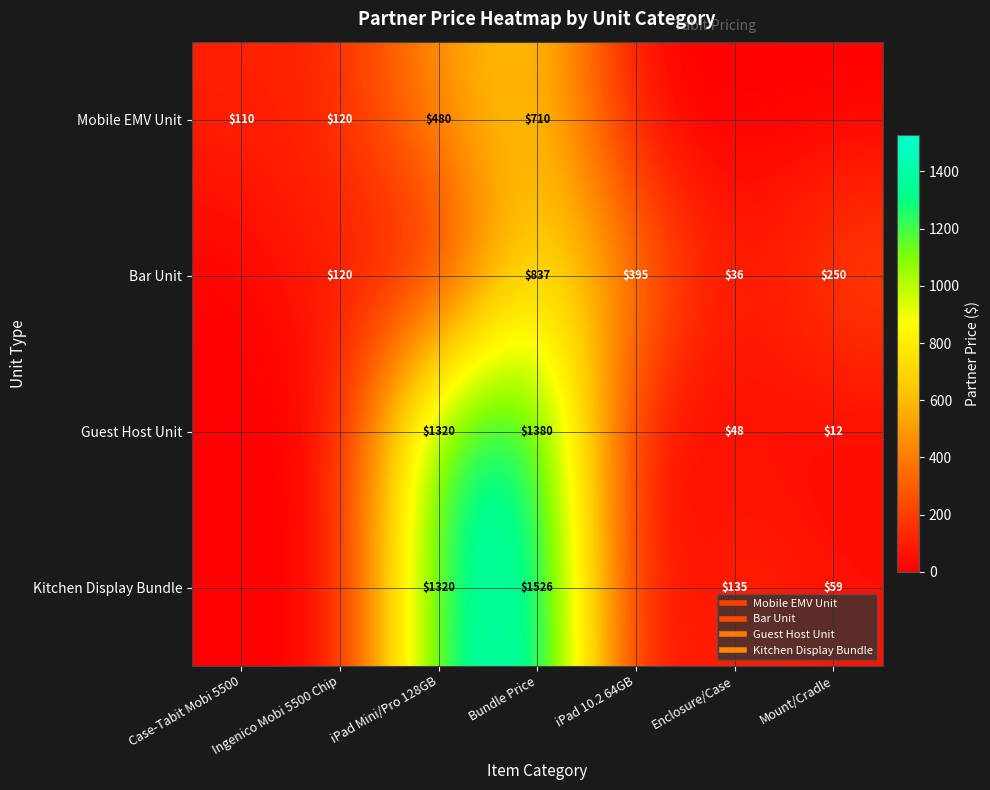

How many categories are shown in the chart?

7